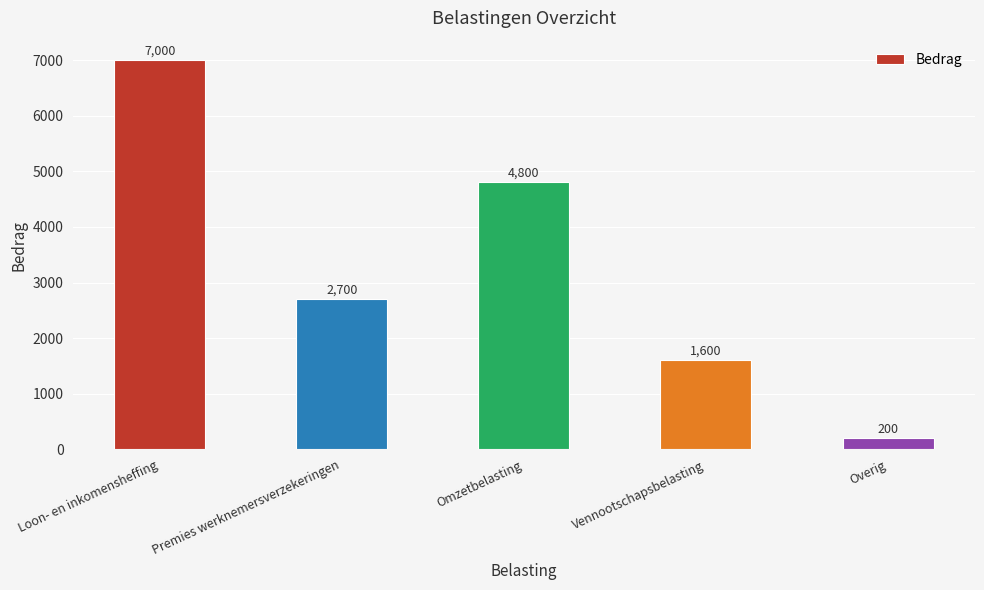

What is the label of the 3rd bar from the right?

Omzetbelasting